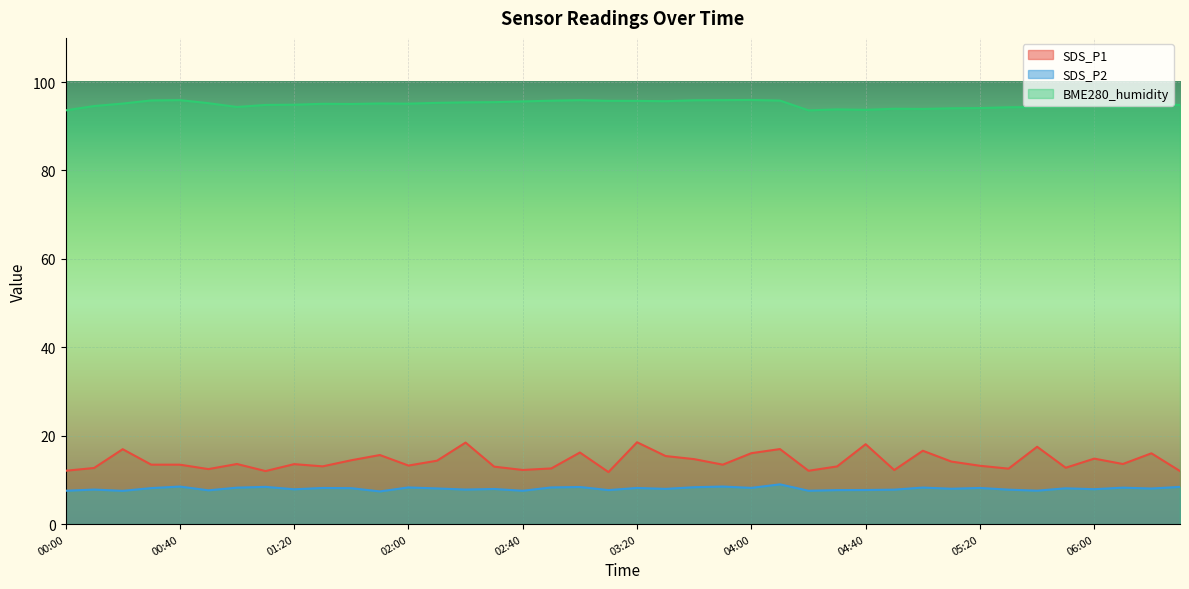

Between 02:50 and 05:50, which is larger?

05:50